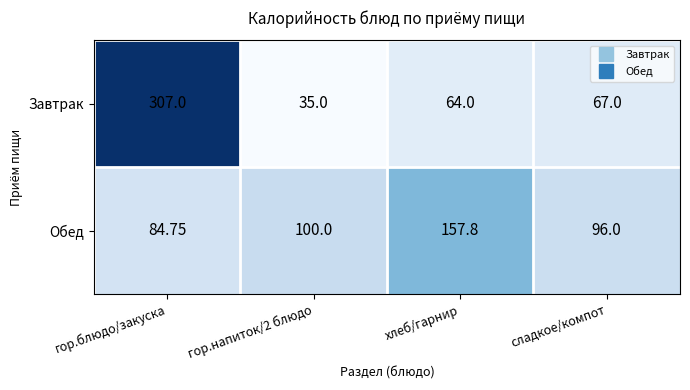

Where is Завтрак nearest to the value 171?

сладкое/компот